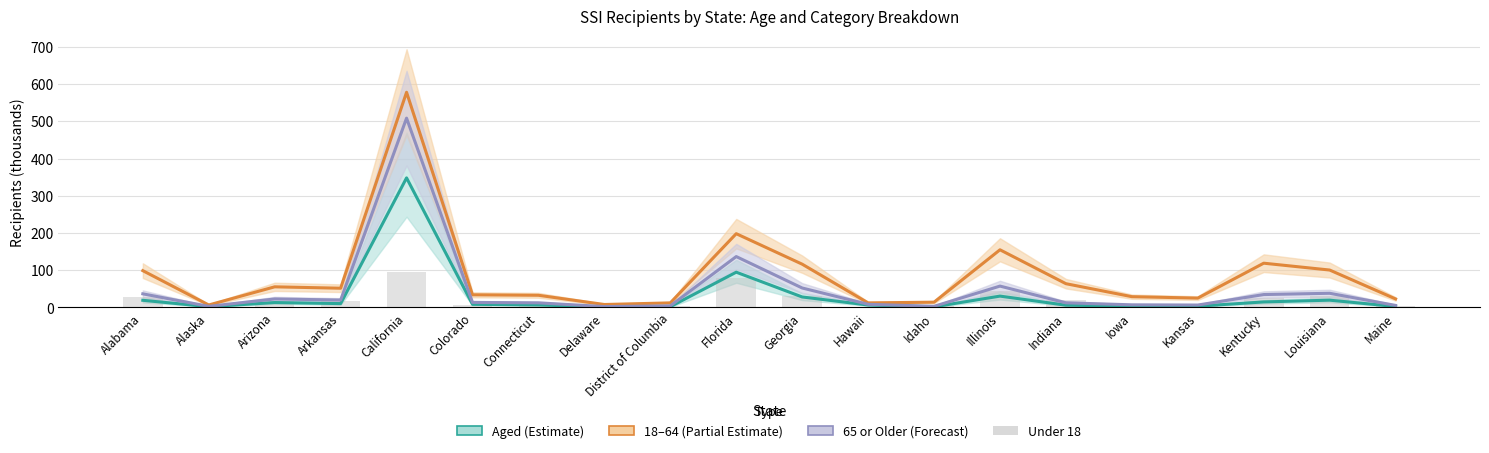

Reading right to left, transcribe all the data shown in this chart.

Aged (Estimate): 2.6	19.6	14.9	3.4	3.7	6.1	30.5	1.7	6.5	28.2	94.8	2.0	1.3	6.8	8.4	348.1	10.4	13.2	2.2	19.2
18–64 (Partial Estimate): 22.9	100.5	118.9	25.1	29.0	63.9	154.9	14.2	12.3	116.3	198.2	12.3	8.0	32.8	34.0	578.1	51.7	55.4	6.7	98.9
65 or Older (Forecast): 5.5	38.1	34.7	6.5	7.1	12.5	57.4	3.1	8.5	52.3	136.7	4.3	2.4	12.4	13.6	508.6	20.0	22.9	3.0	36.6
Under 18: 3.3	30.9	25.8	6.8	6.6	19.8	43.1	3.7	1.4	31.5	78.6	4.2	3.1	6.4	6.6	95.0	16.3	16.3	1.1	27.5